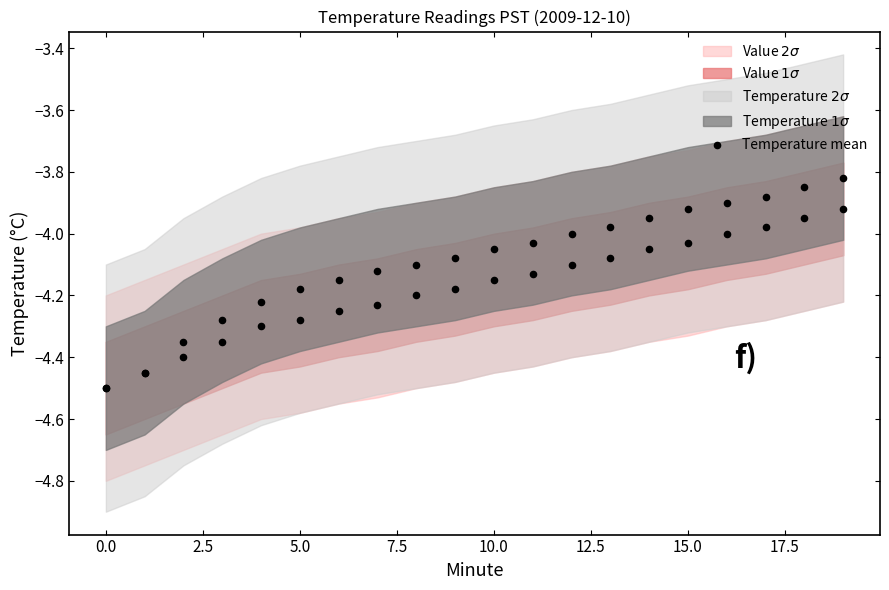

Between 10.0 and 17.5, which is larger?

17.5